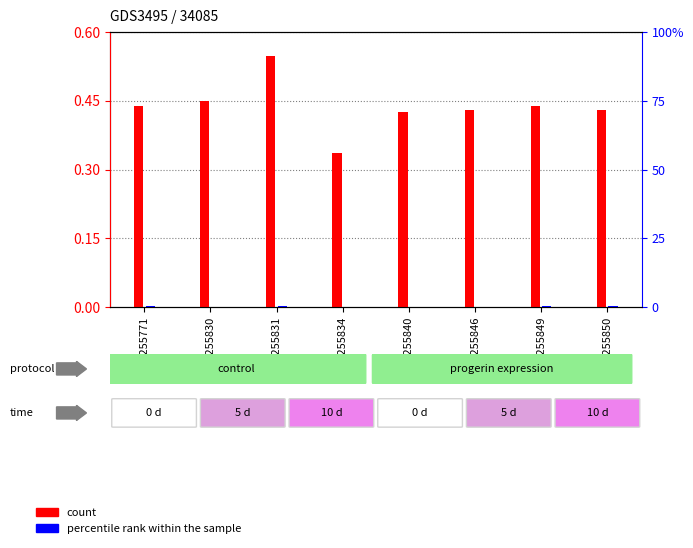

What is the value of the percentile rank within the sample bar at the 2nd from the left?

0.1